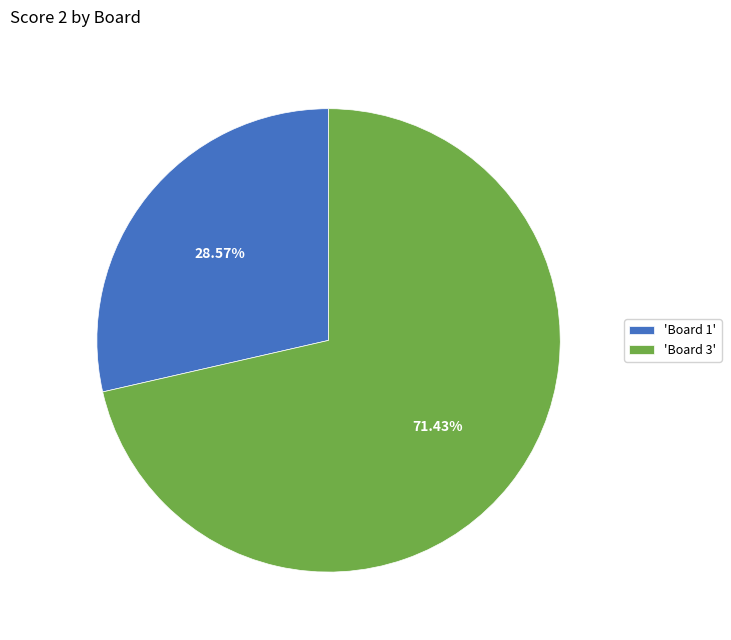

Between 'Board 3' and 'Board 1', which is larger?

'Board 3'